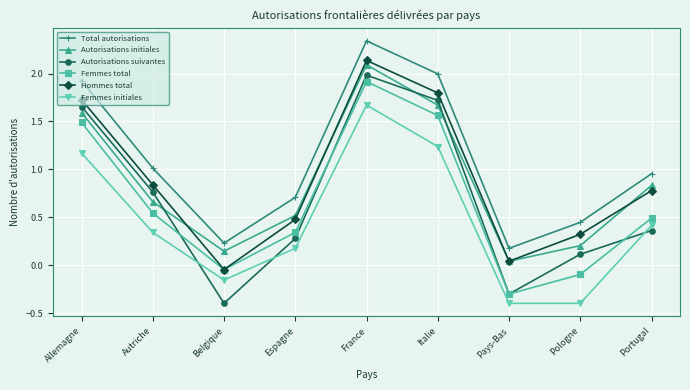

What is the sum of the Femmes initiales values at Pays-Bas and Pologne?

-0.8